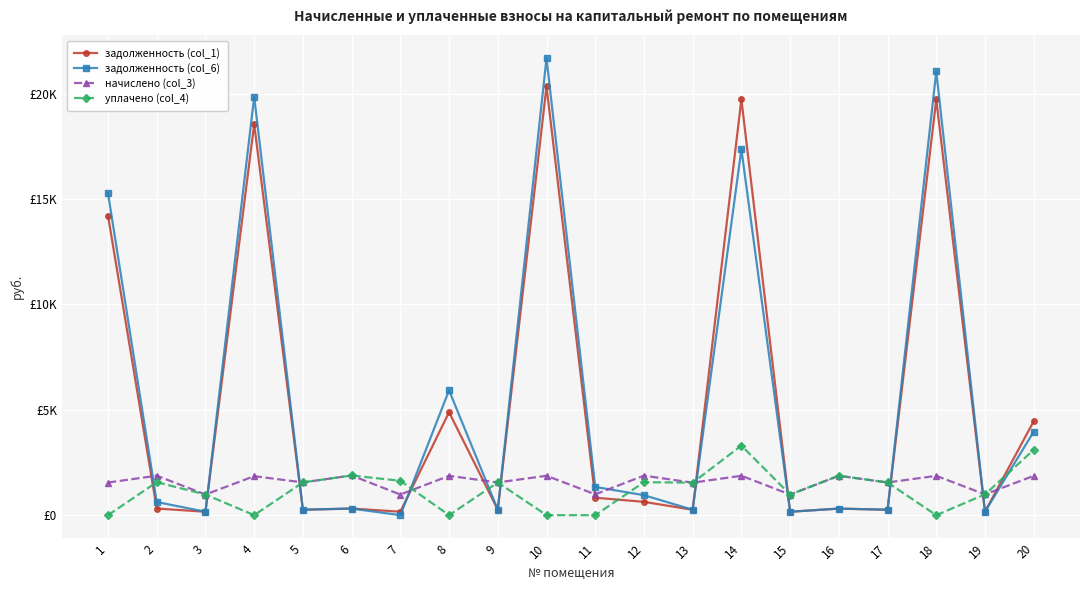

What are all the series names shown in the legend?

задолженность (col_1), задолженность (col_6), начислено (col_3), уплачено (col_4)